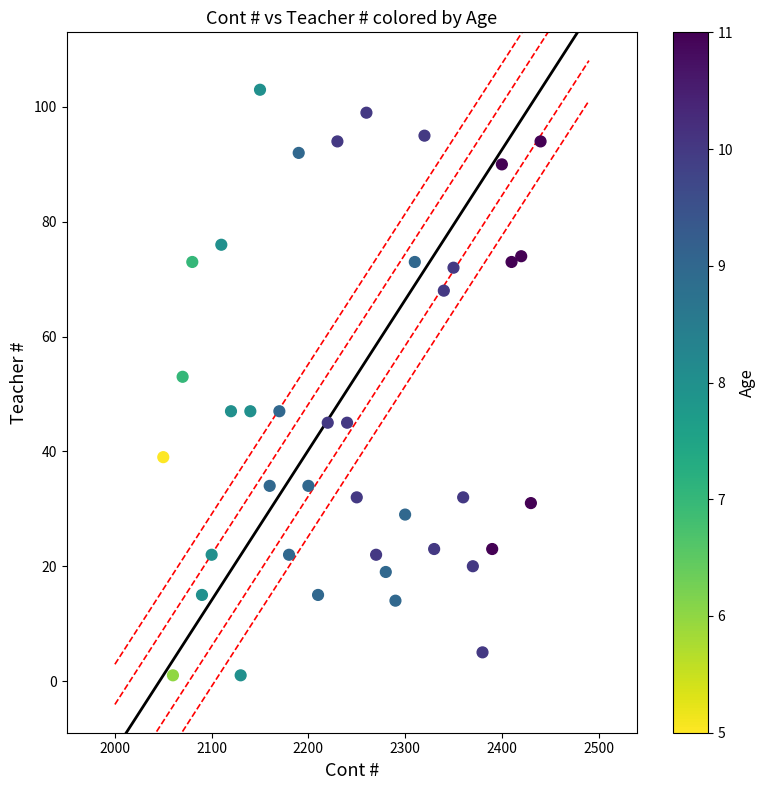

What is the range of Y values (max minus min)?

102